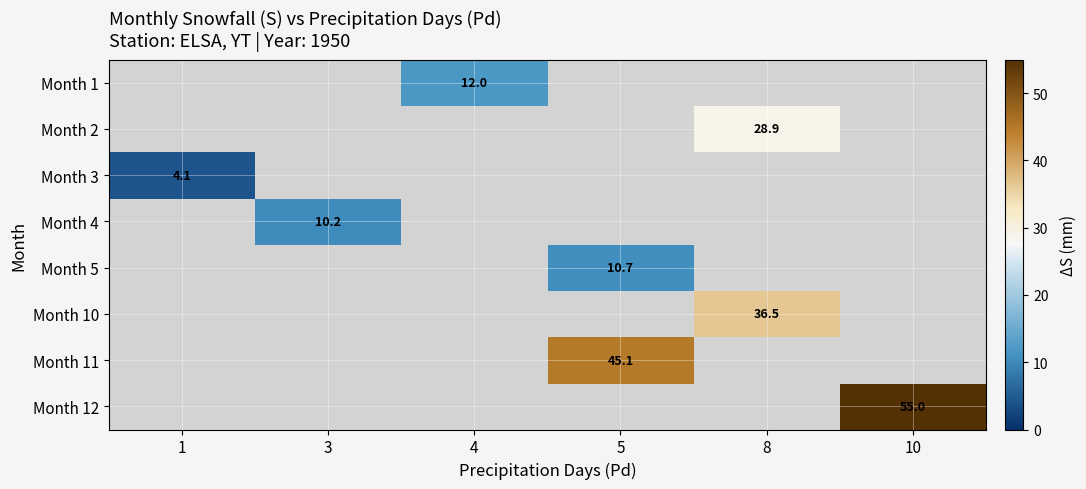

Is the value of Month 5 at 5 greater than the value of Month 10 at 8?

No